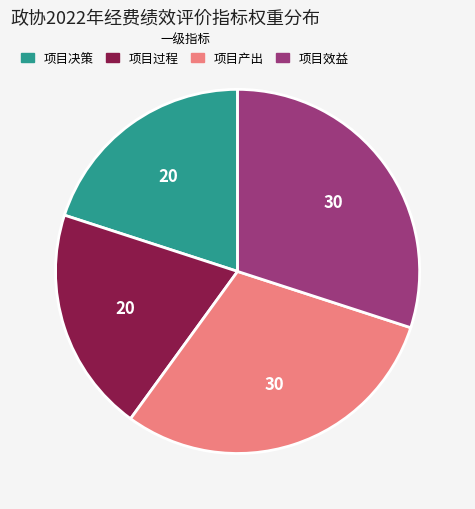

What is the ratio of the value at 项目过程 to the value at 项目决策?

1.0